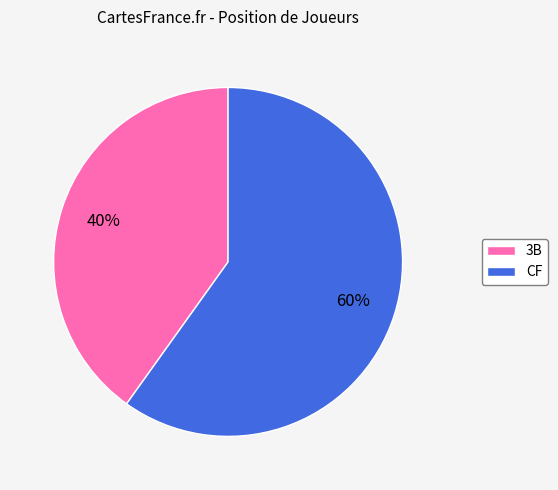

To the nearest percent, what is the difference between the CF and 3B slice percentages?

20%